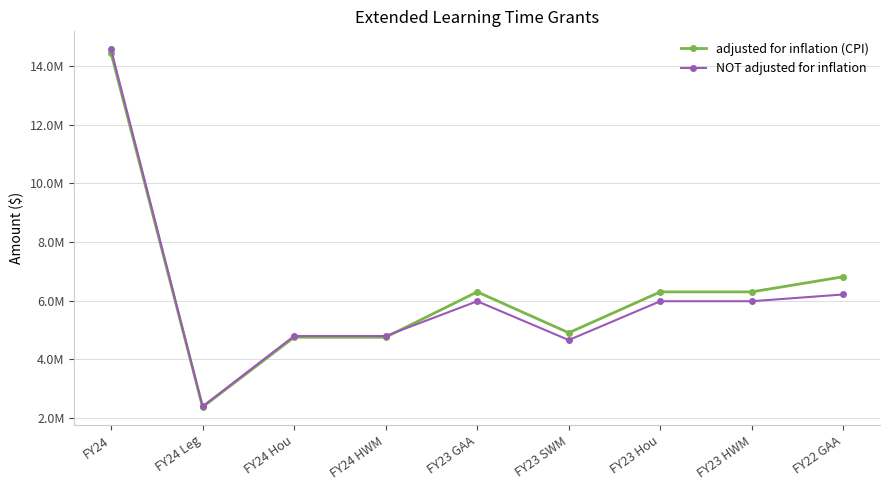

What is the label of the 8th point from the right?

FY24 Leg